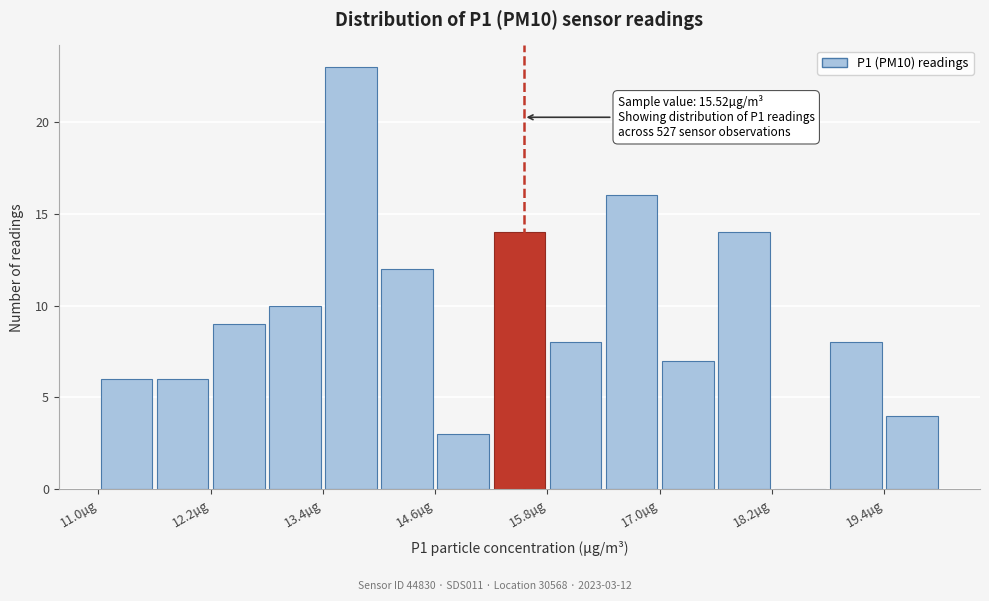

Read against the x-axis, roughly where is the centre of the tallest bar?

13.6